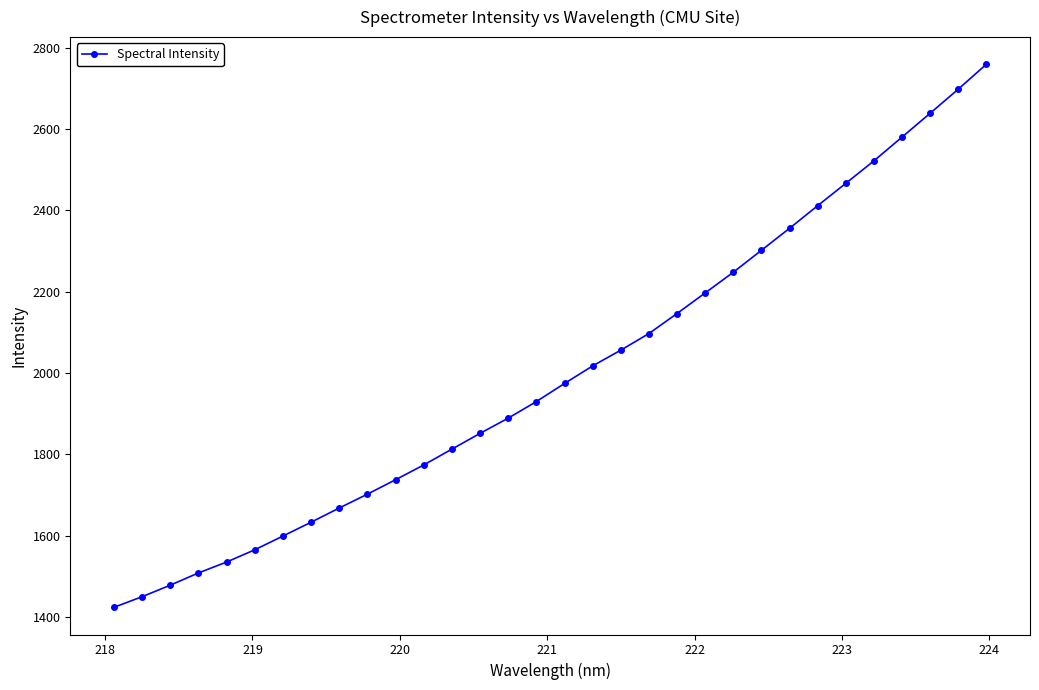

What is the difference between the maximum and minimum values?

1335.8